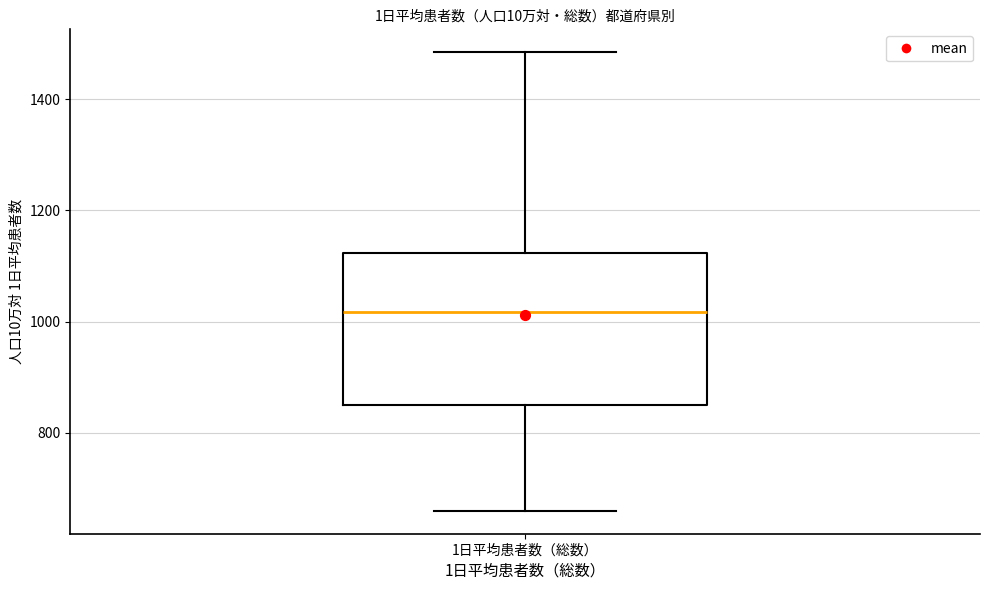

Transcribe this box plot: give where the median line is, the range the box spans, and where the two whiskers end, as read against the y-axis. The values are not printed on the chart, so give them approximately, as read against the axis.

median 1020, box 860 to 1120, whiskers 660 to 1480